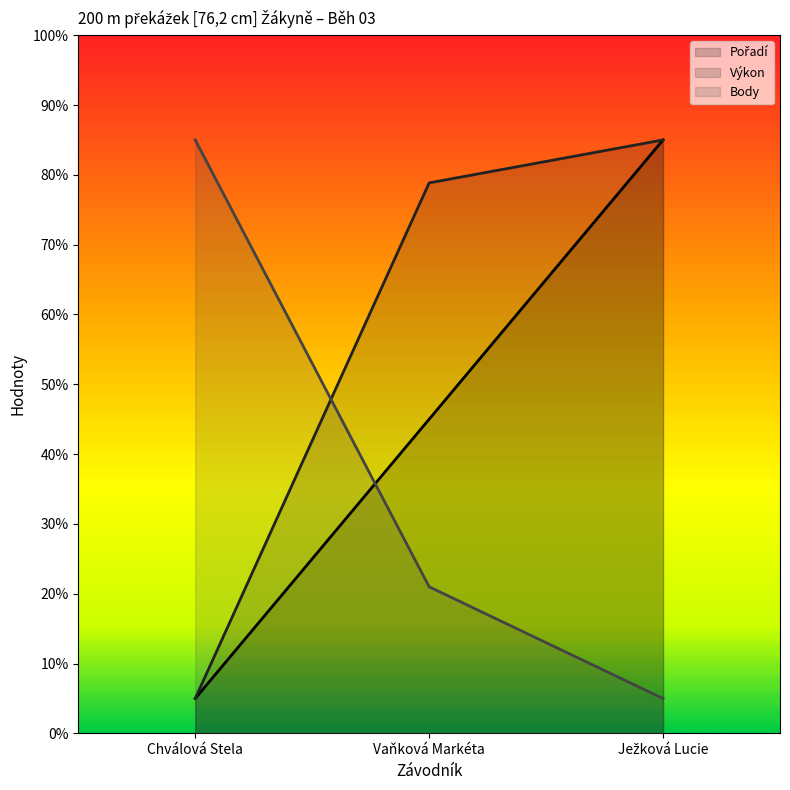

Between Ježková Lucie and Chválová Stela, which is larger?

Ježková Lucie